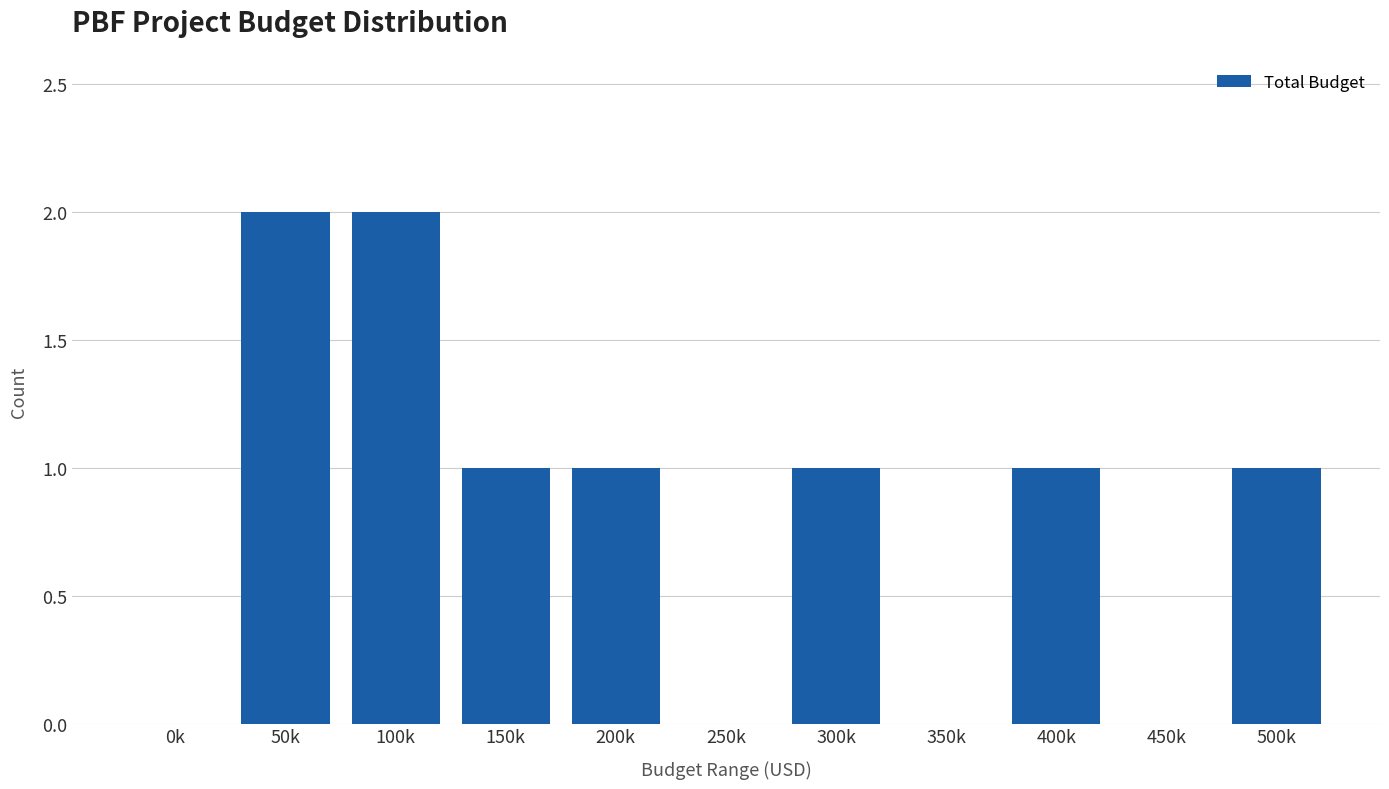

Reading left to right, transcribe all the data shown in this chart.

0k=0	50k=2	100k=2	150k=1	200k=1	250k=0	300k=1	350k=0	400k=1	450k=0	500k=1